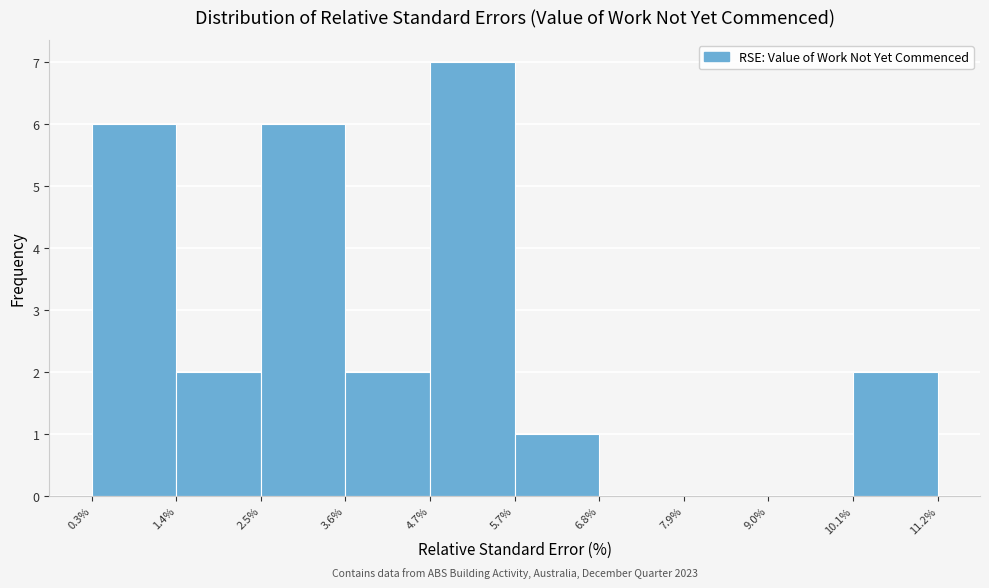

Over which range of the x-axis is the bar tallest?

4.7% to 5.7%